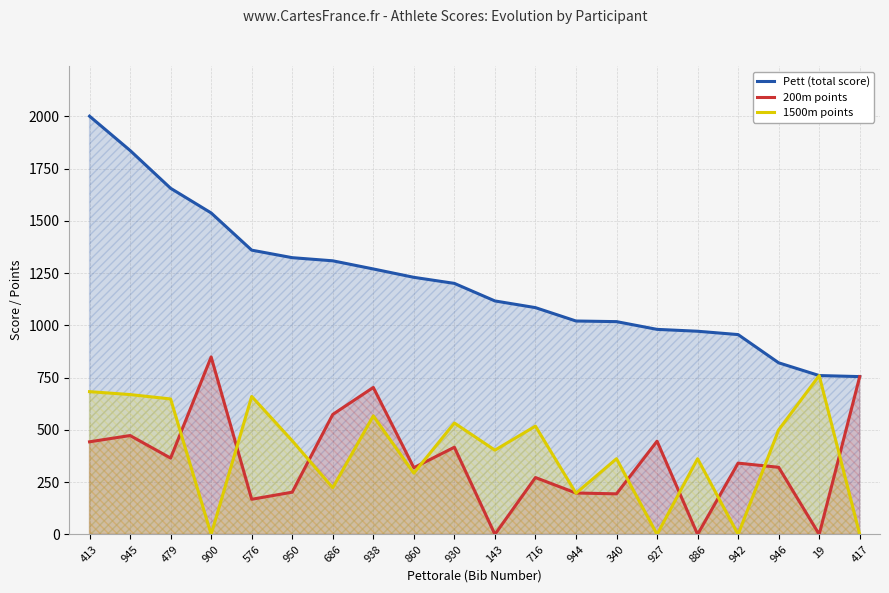

The value of 1500m points at 938 is 224. True or false?

False